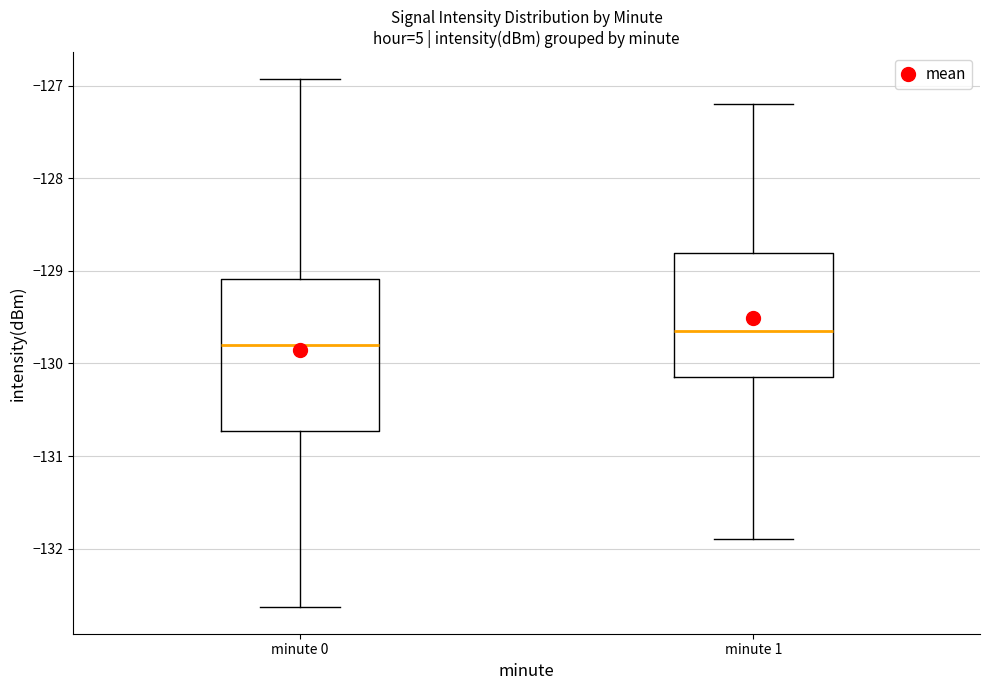

Where does the median line of the box for minute 0 sit on the y-axis? The values are not printed on the chart, so give them approximately, as read against the axis.

-129.8